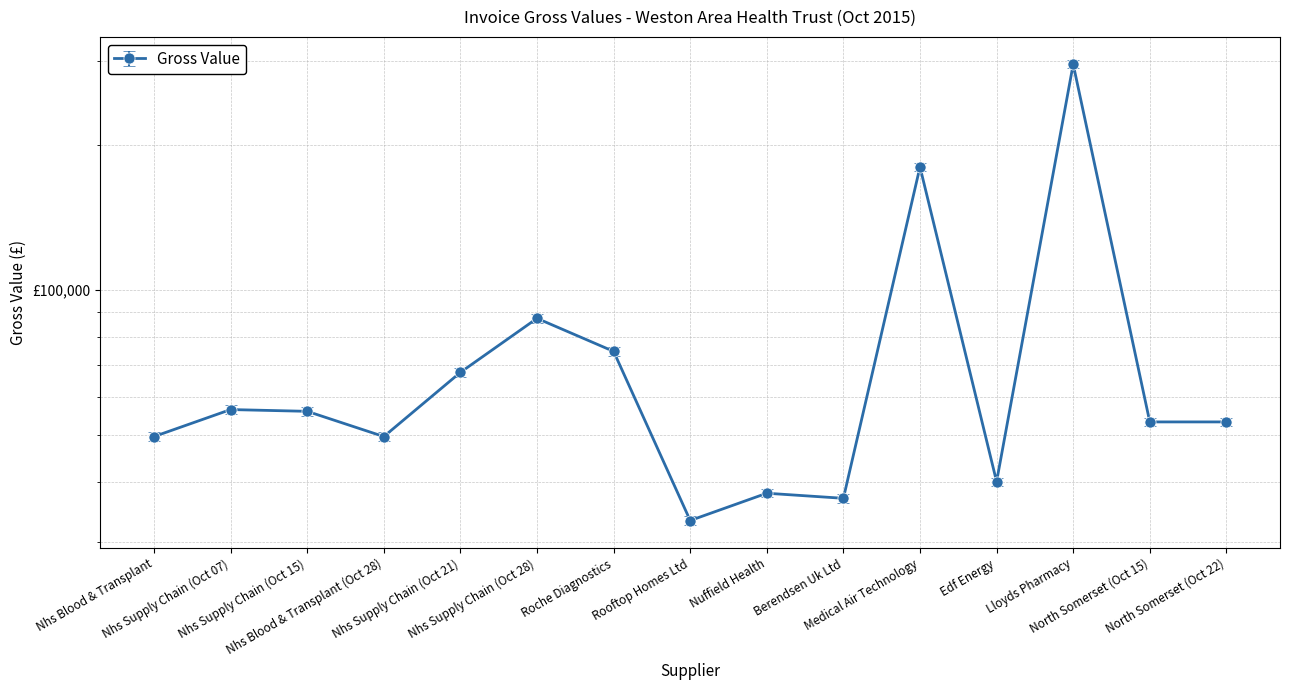

The value at Roche Diagnostics is 119543.5. True or false?

False